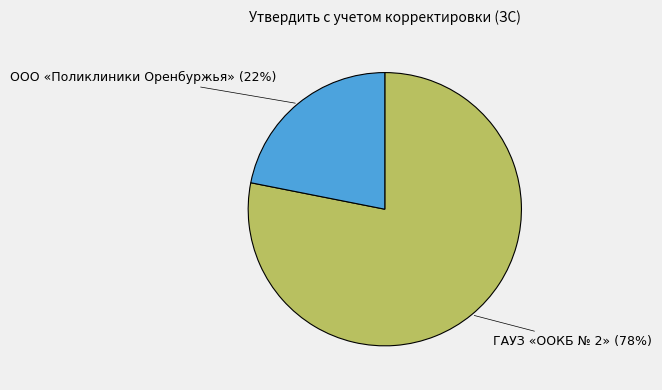

To the nearest percent, what portion does ООО «Поликлиники Оренбуржья» represent?

22%